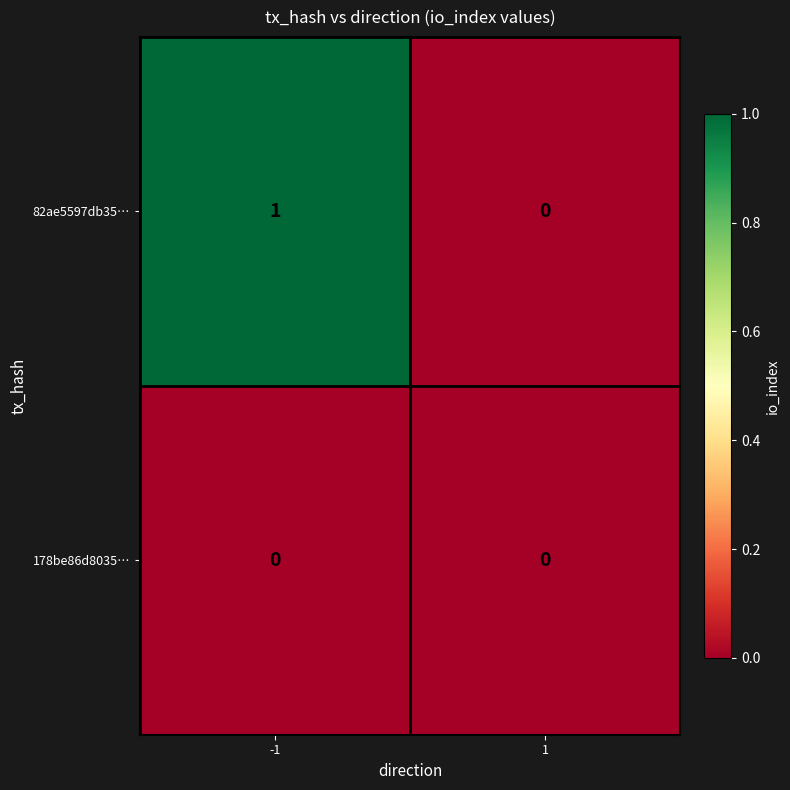

Between -1 and 1, which series saw the biggest shift?

82ae5597db35…